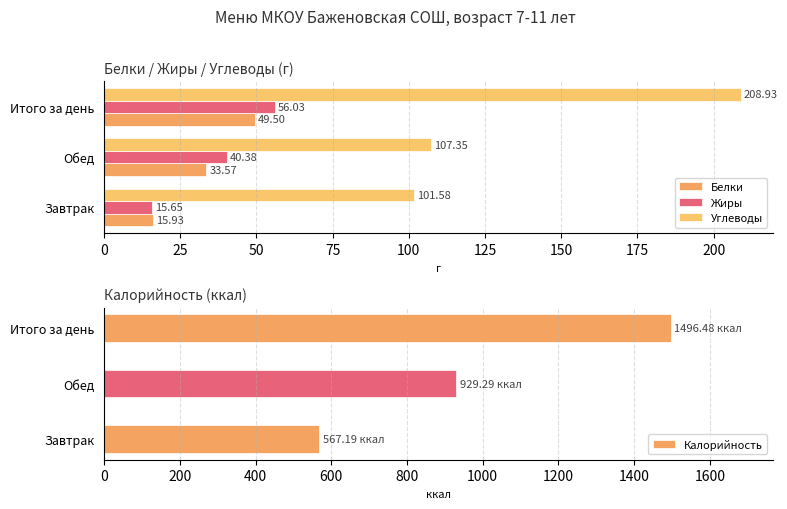

What is the sum of all Жиры values?

112.1